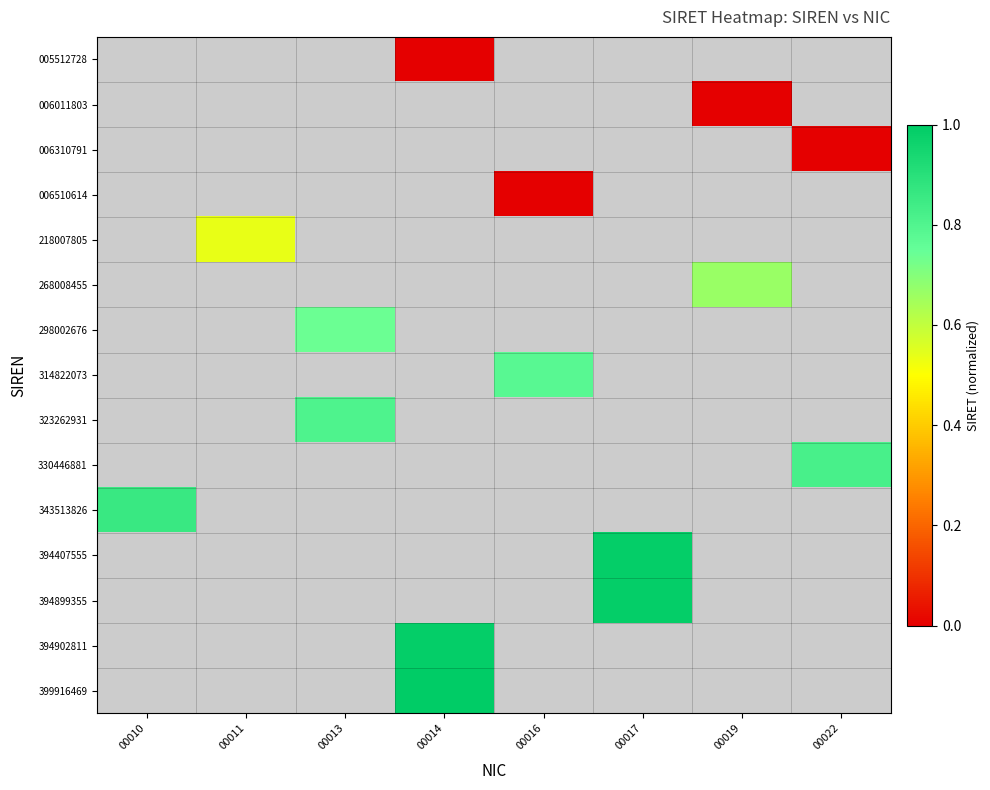

Count the number of categories in the chart.

8